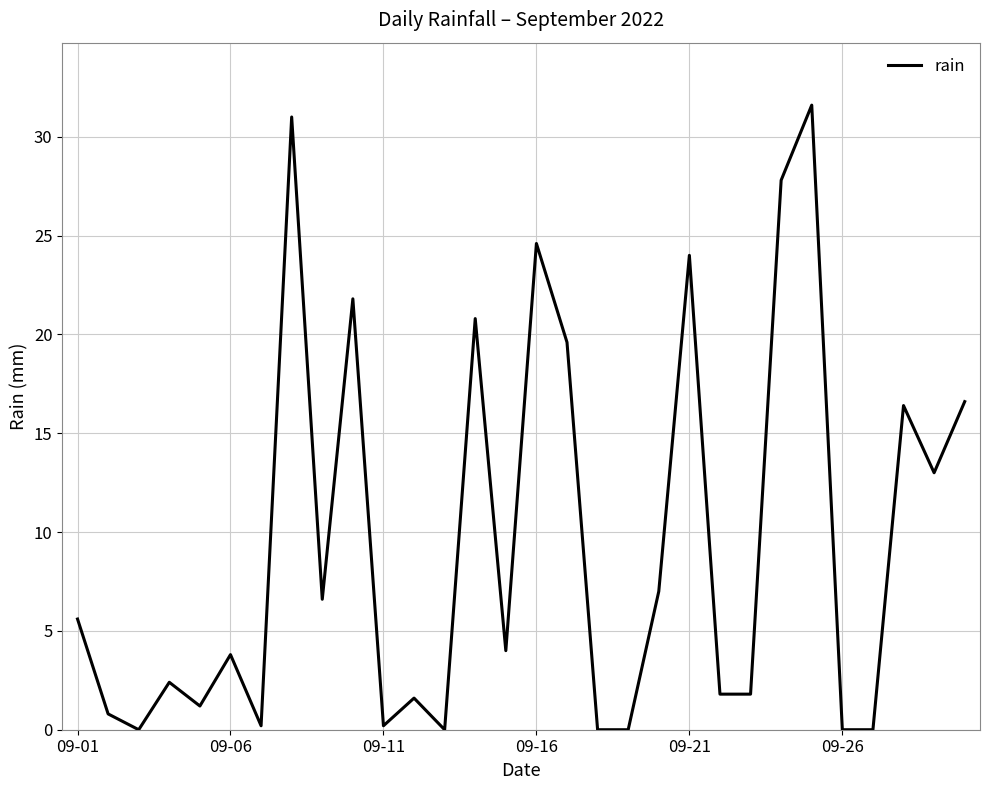

What is the difference between the maximum and minimum values?

31.6